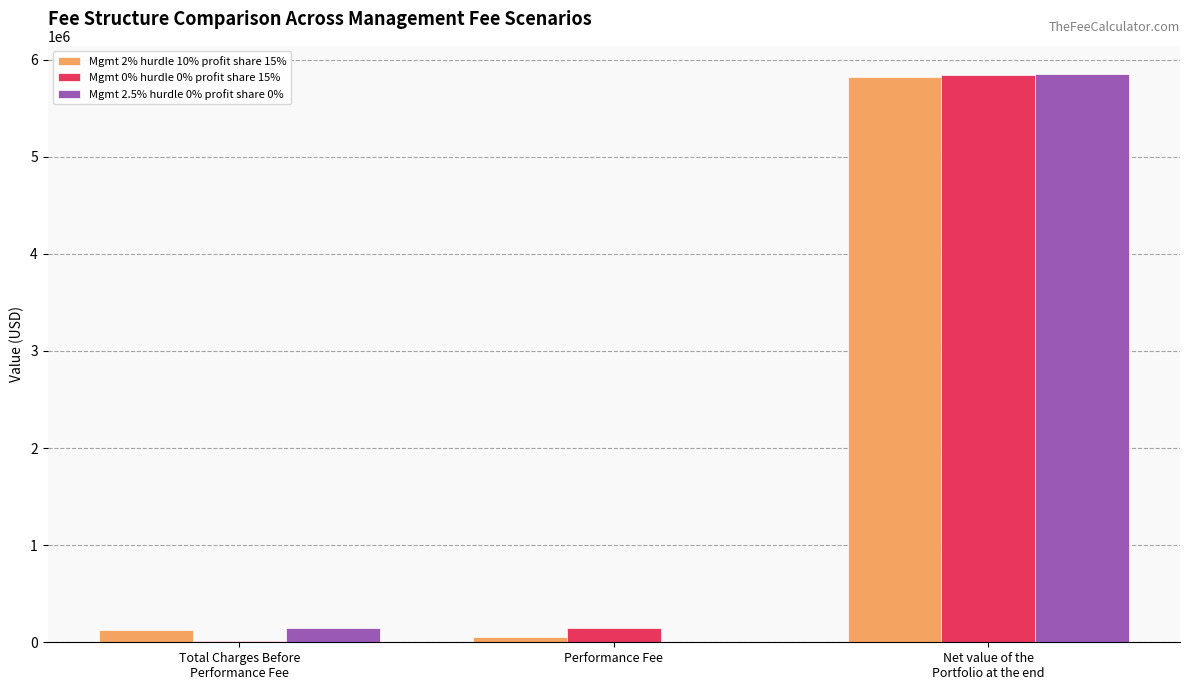

How many groups of bars are there?

3